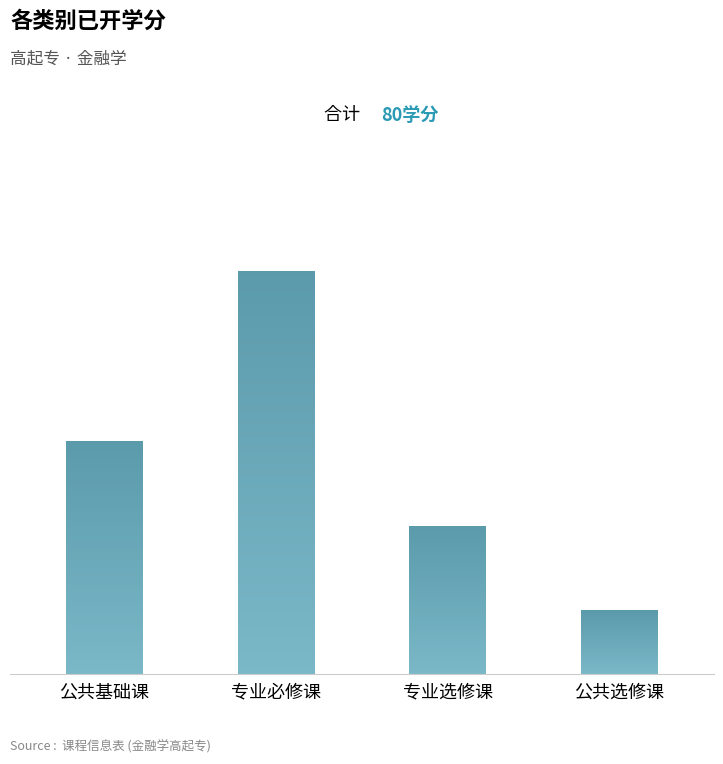

Reading right to left, what are all the values shown in this chart?

公共选修课=6	专业选修课=14	专业必修课=38	公共基础课=22